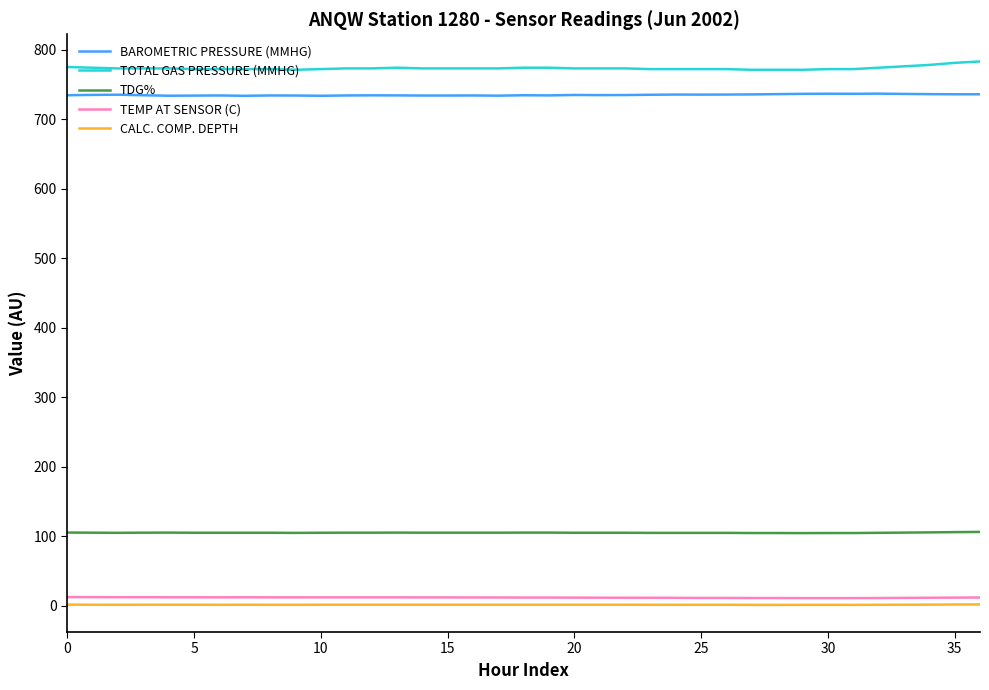

True or false: TEMP AT SENSOR (C) and CALC. COMP. DEPTH cross at least once.

False